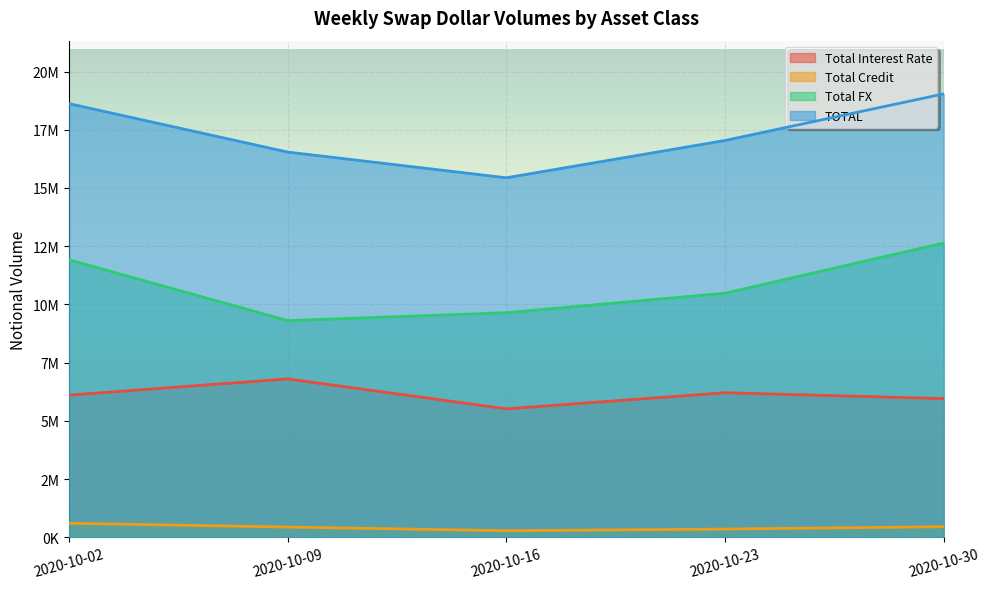

Rank the series by their maximum value, from highest to lowest.

TOTAL, Total FX, Total Interest Rate, Total Credit